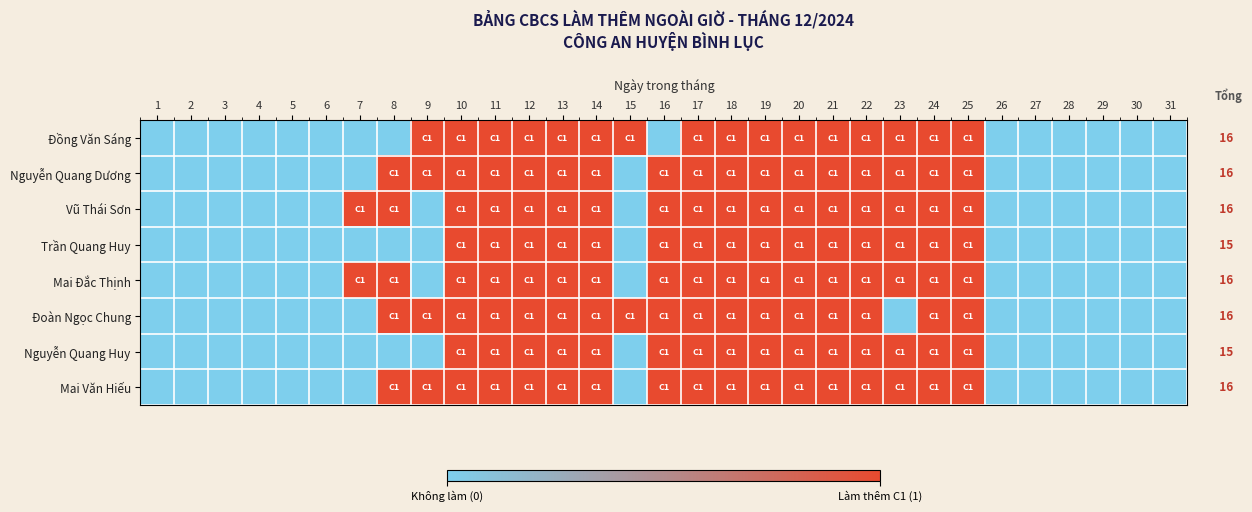

What is the difference between the Đồng Văn Sáng values at 8 and 20?

1